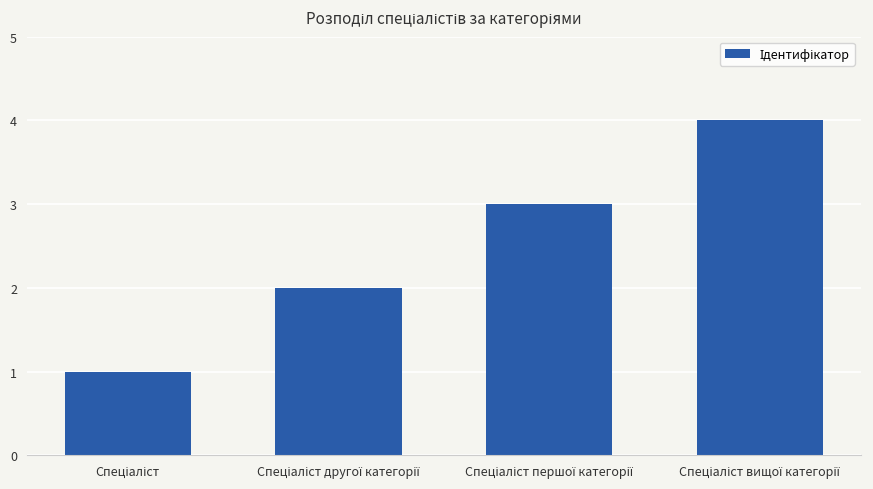

What is the difference between the maximum and minimum values?

3